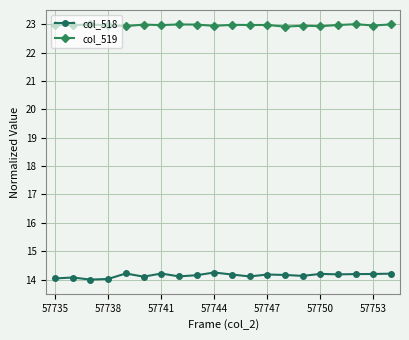

Does the chart have visible grid lines?

Yes